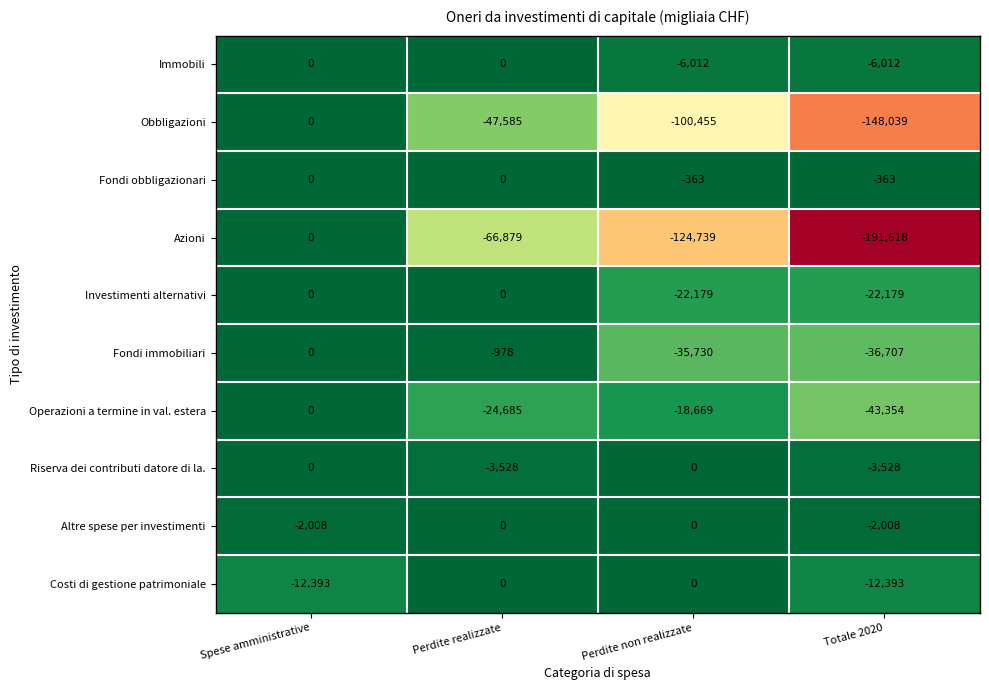

What is the lowest value of the Fondi immobiliari series?

-36707